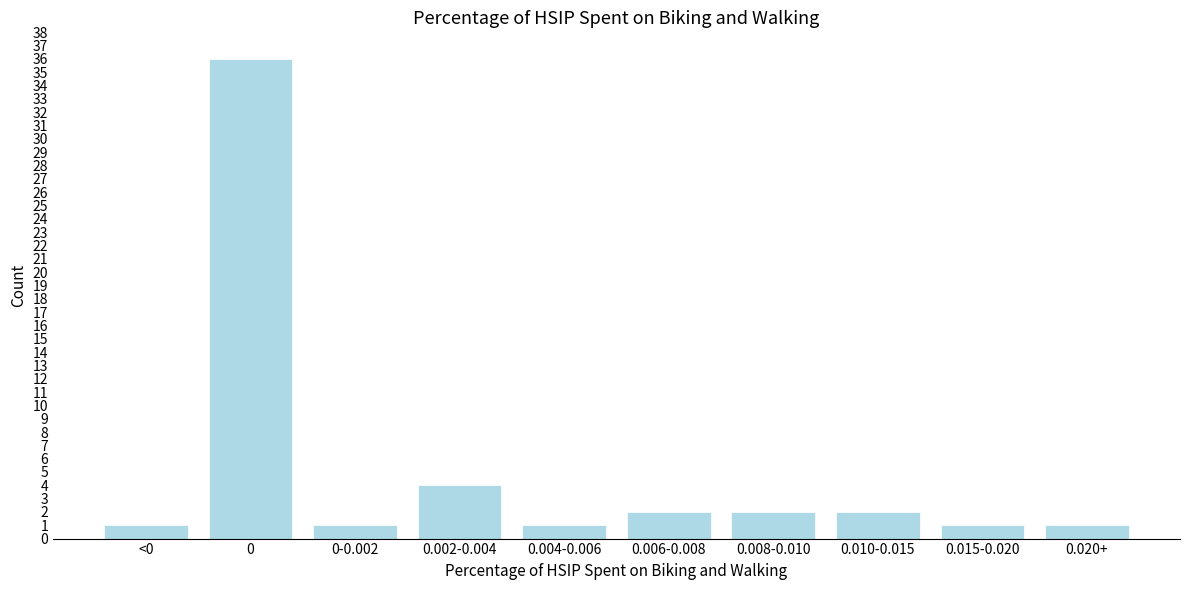

Reading left to right, what are all the values shown in this chart?

<0=1	0=36	0-0.002=1	0.002-0.004=4	0.004-0.006=1	0.006-0.008=2	0.008-0.010=2	0.010-0.015=2	0.015-0.020=1	0.020+=1